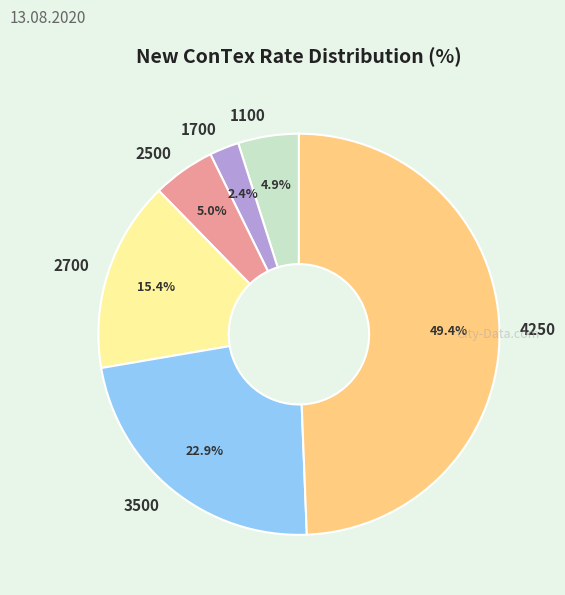

To the nearest percent, what percentage of the pie is 4250?

49%